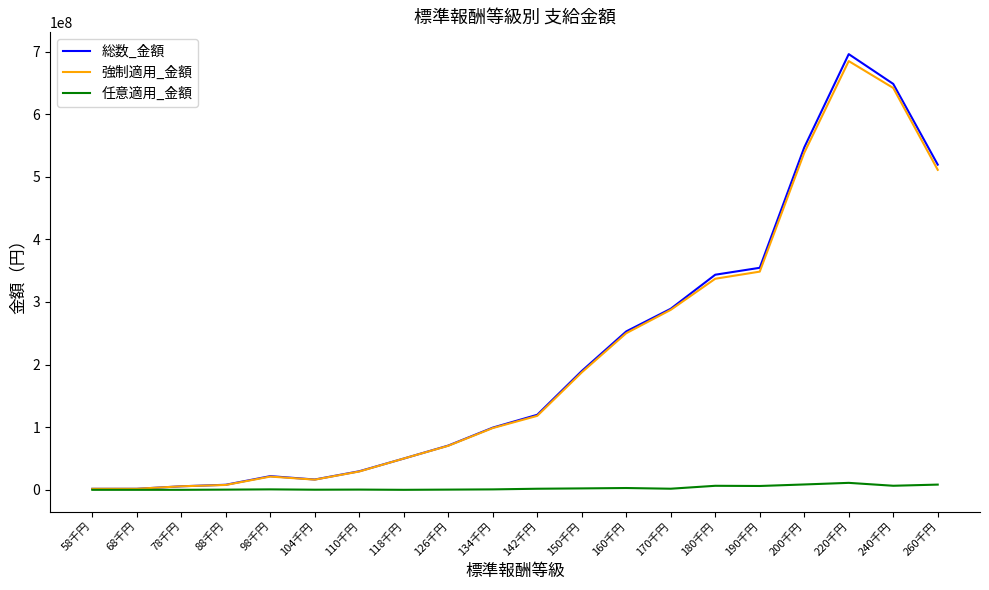

Which series has the widest spread of values?

総数_金額